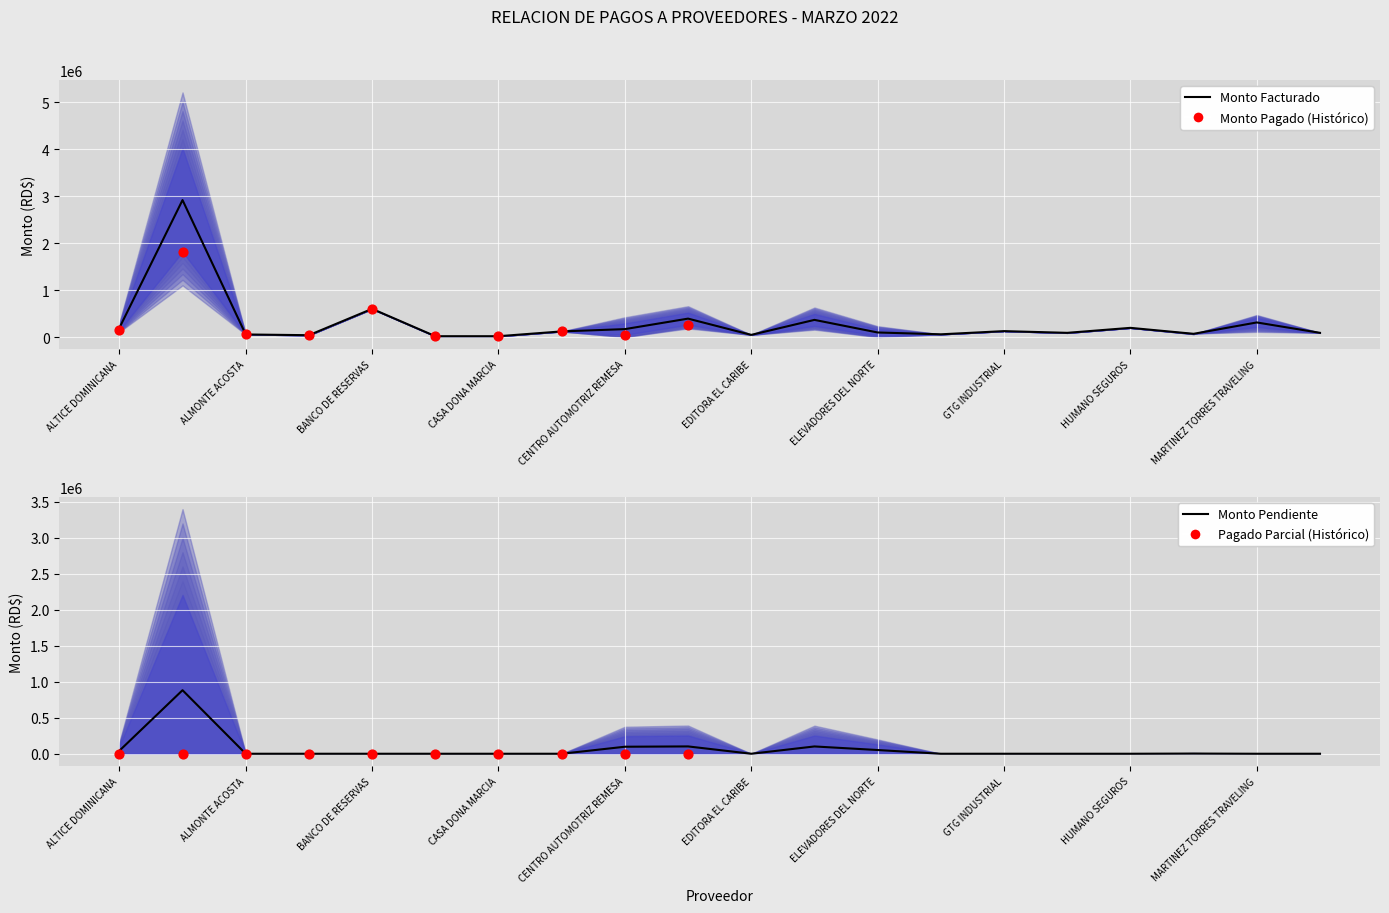

What is the change in value from EDITORA EL CARIBE to INGENIERIA Y AIRE ACONDICIONADO?

+22571.7